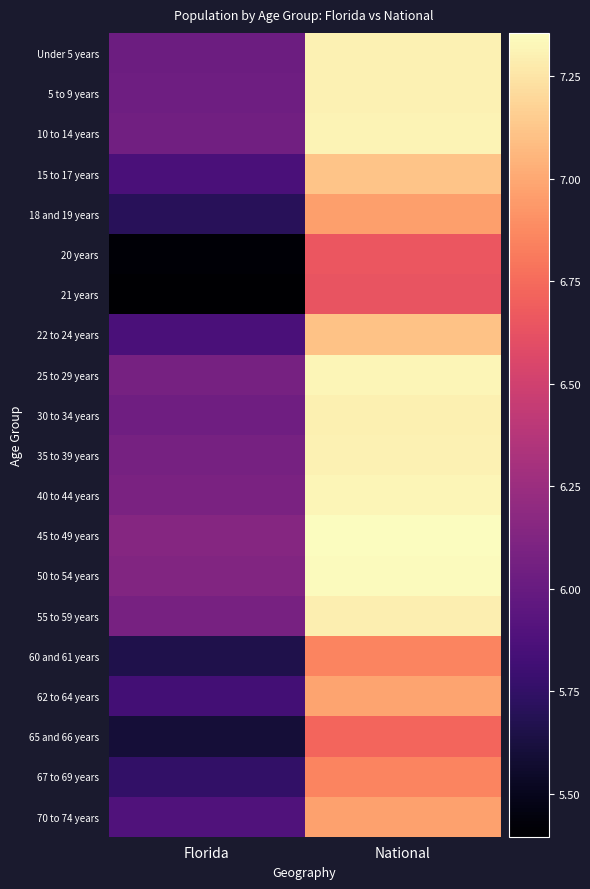

Which series has the largest total across all categories?

45 to 49 years